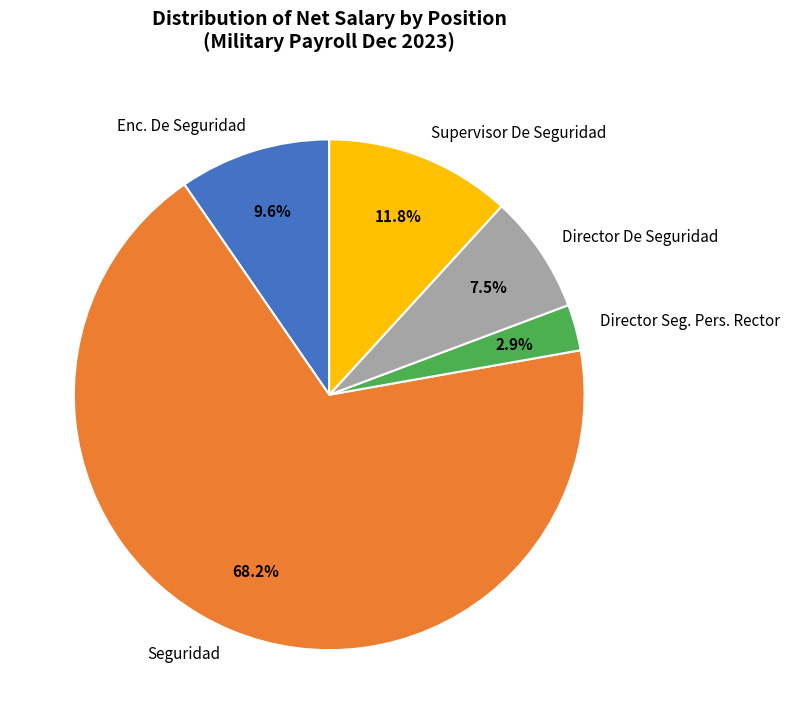

Count the number of slices in the pie.

5